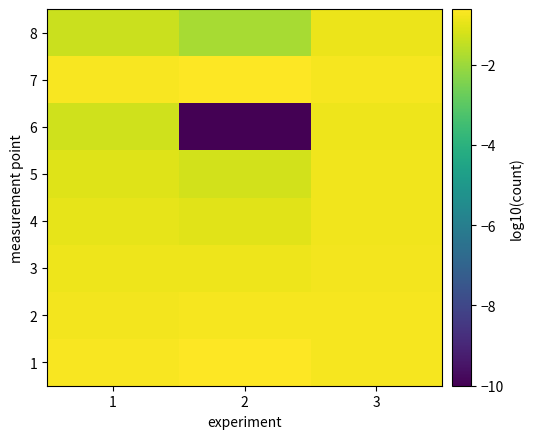

At 3, list the series in order from largest to smallest.

7, 1, 2, 3, 4, 5, 6, 8